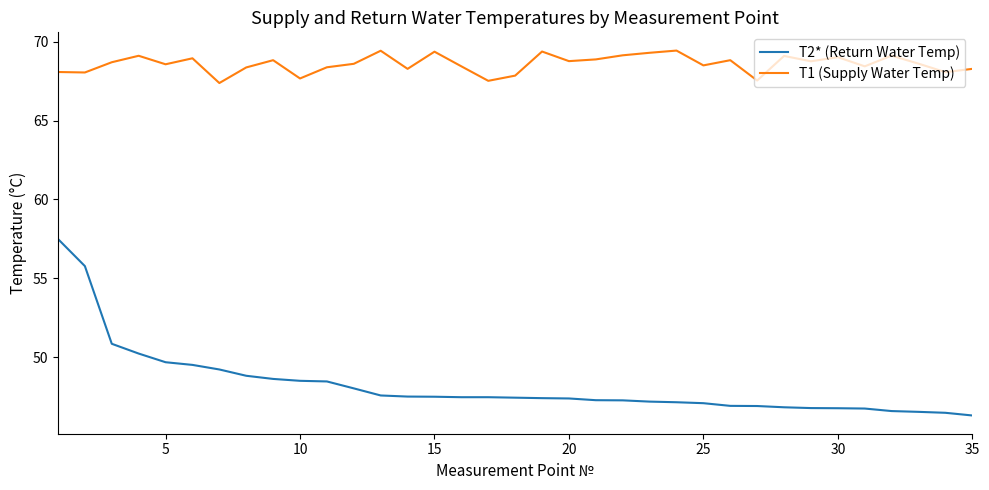

Does the chart display data point markers on the line(s)?

No